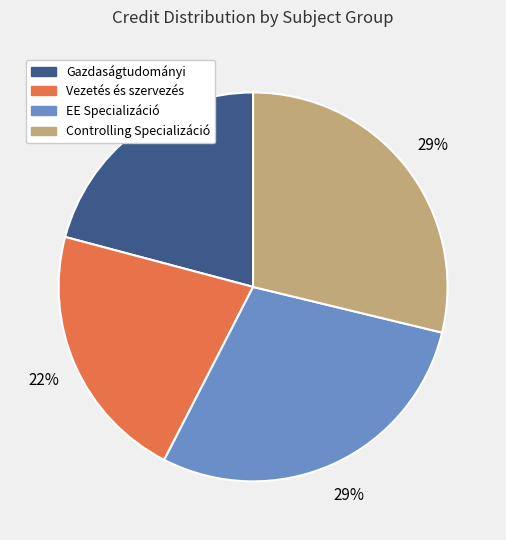

What percentage is the Gazdaságtudományi slice, to the nearest percent?

21%